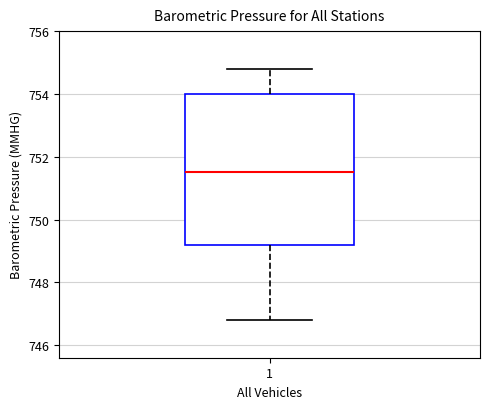

Where is the lower edge of the box at x = 1 on the y-axis? The values are not printed on the chart, so give them approximately, as read against the axis.

749.2